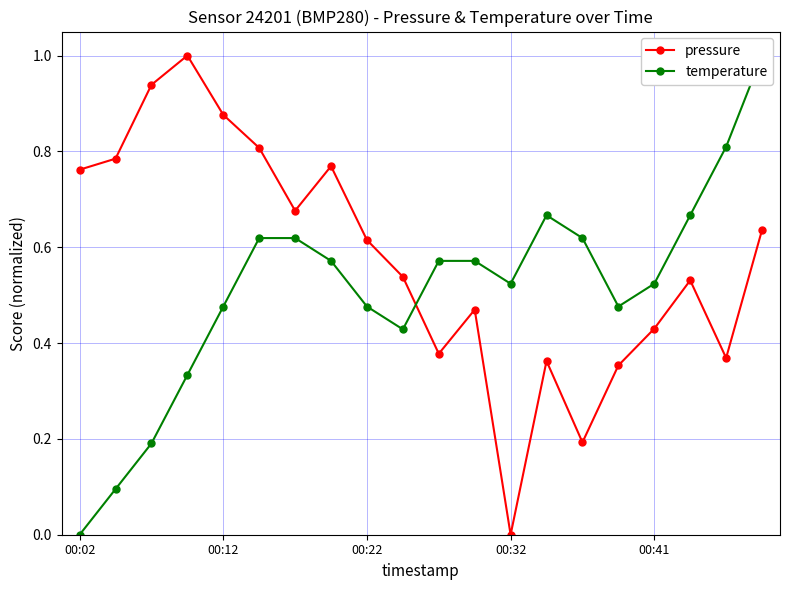

At how many categories does at least one series exceed 0?

20